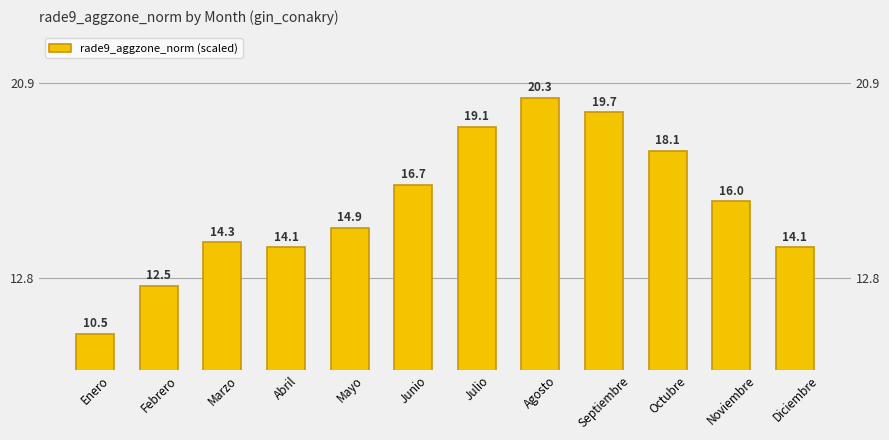

Are the bars grouped side by side (vs. stacked)?

No